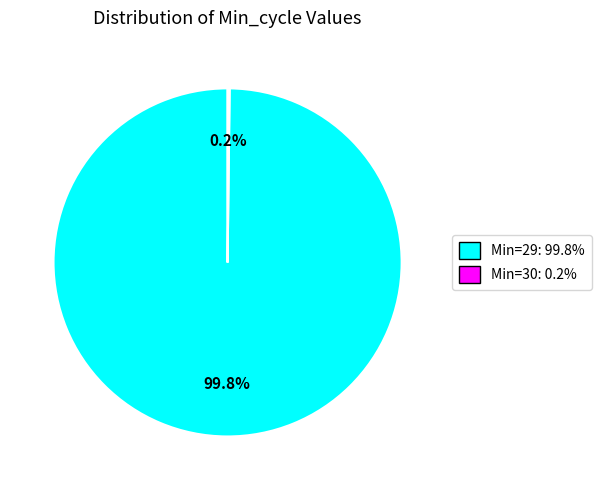

Is there a majority slice in this chart?

Yes